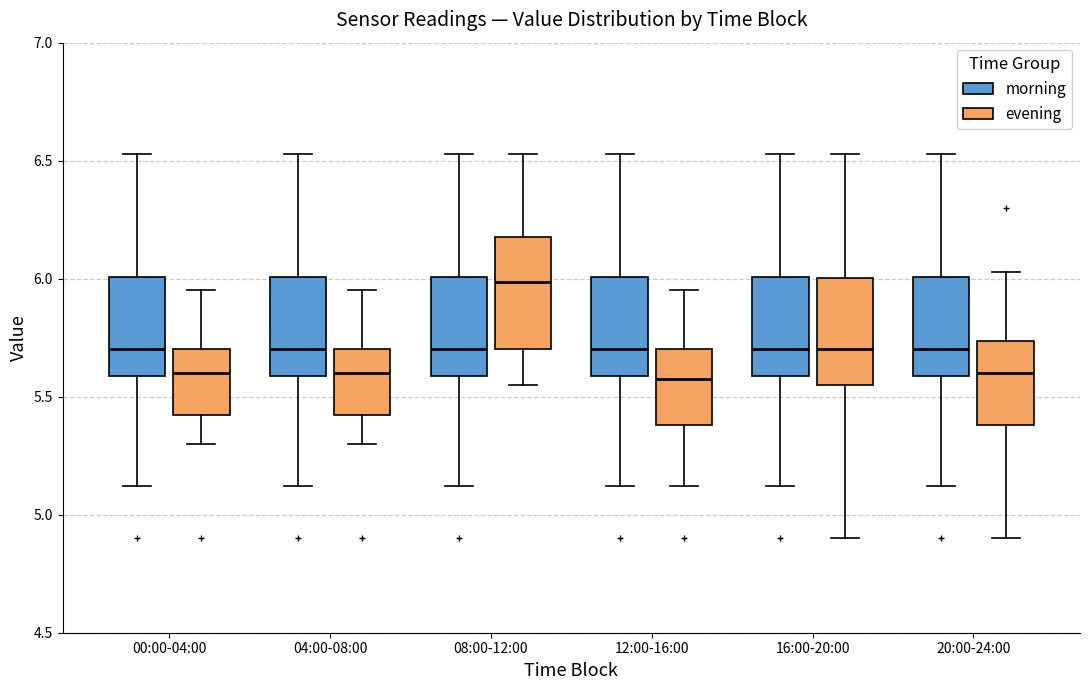

Which box has the highest median line?

08:00-12:00 (evening)